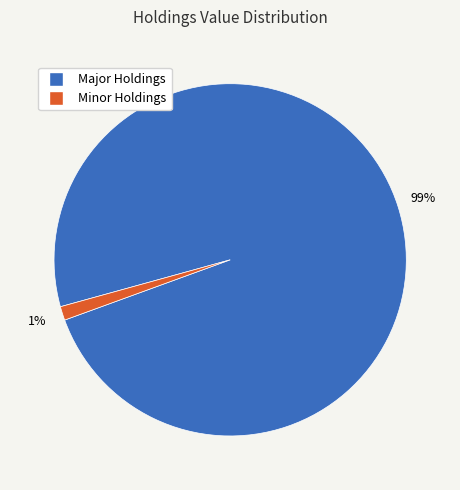

How many slices are in this pie chart?

2